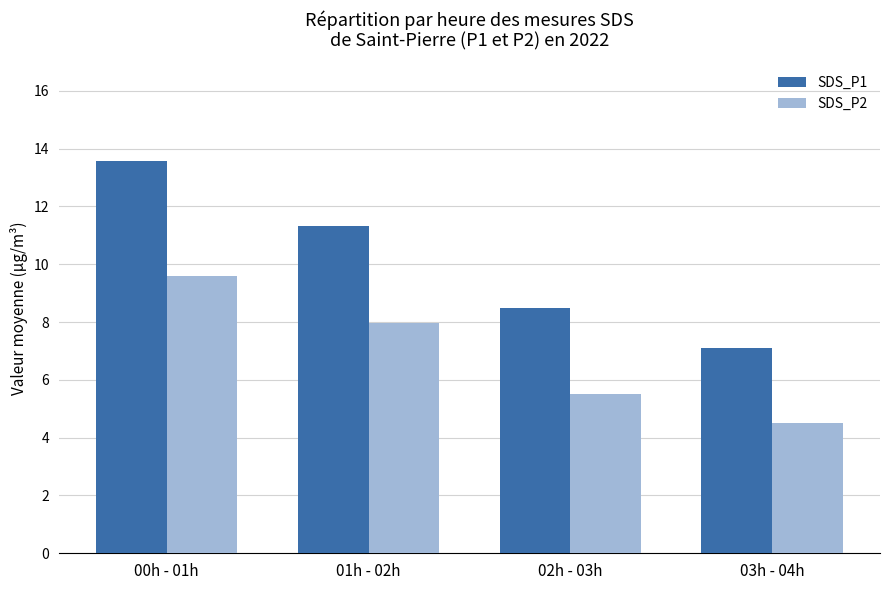

How many categories are shown in the chart?

4